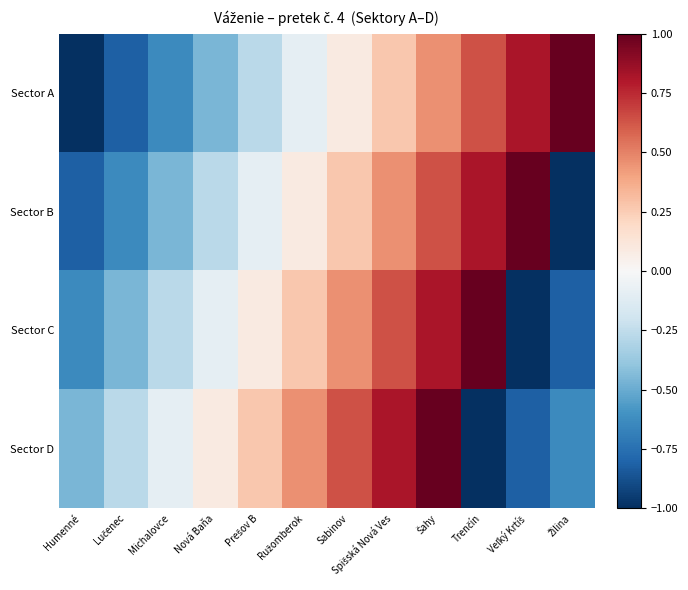

At Ružomberok, list the series in order from smallest to largest.

Sector A, Sector B, Sector C, Sector D